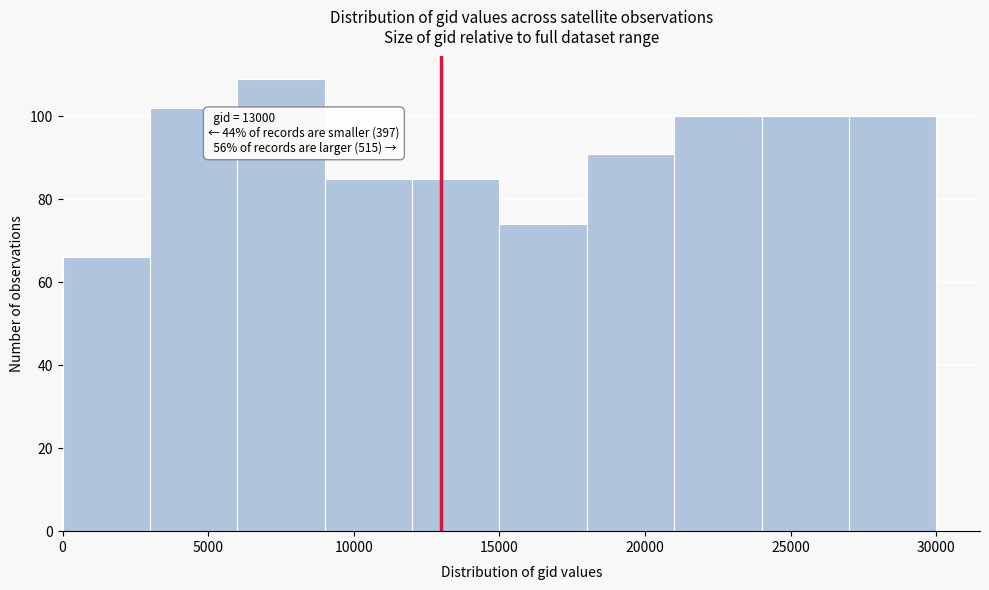

Over which range of the x-axis is the bar tallest?

6000 to 9000